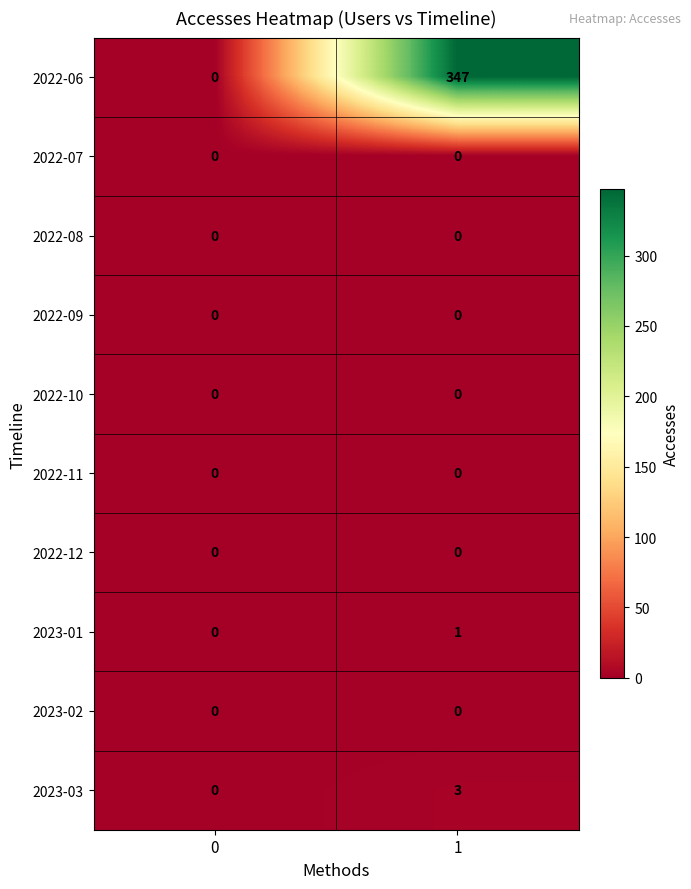

Which series has the largest total across all categories?

2022-06